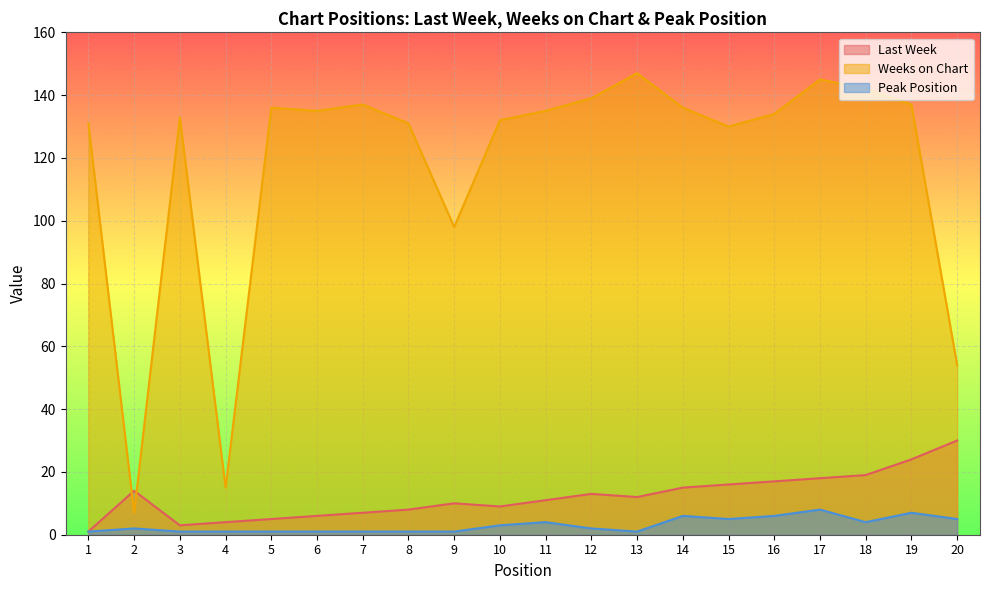

List the labels in order of Weeks on Chart value, largest first.

13, 17, 18, 12, 7, 19, 5, 14, 6, 11, 16, 3, 10, 1, 8, 15, 9, 20, 4, 2